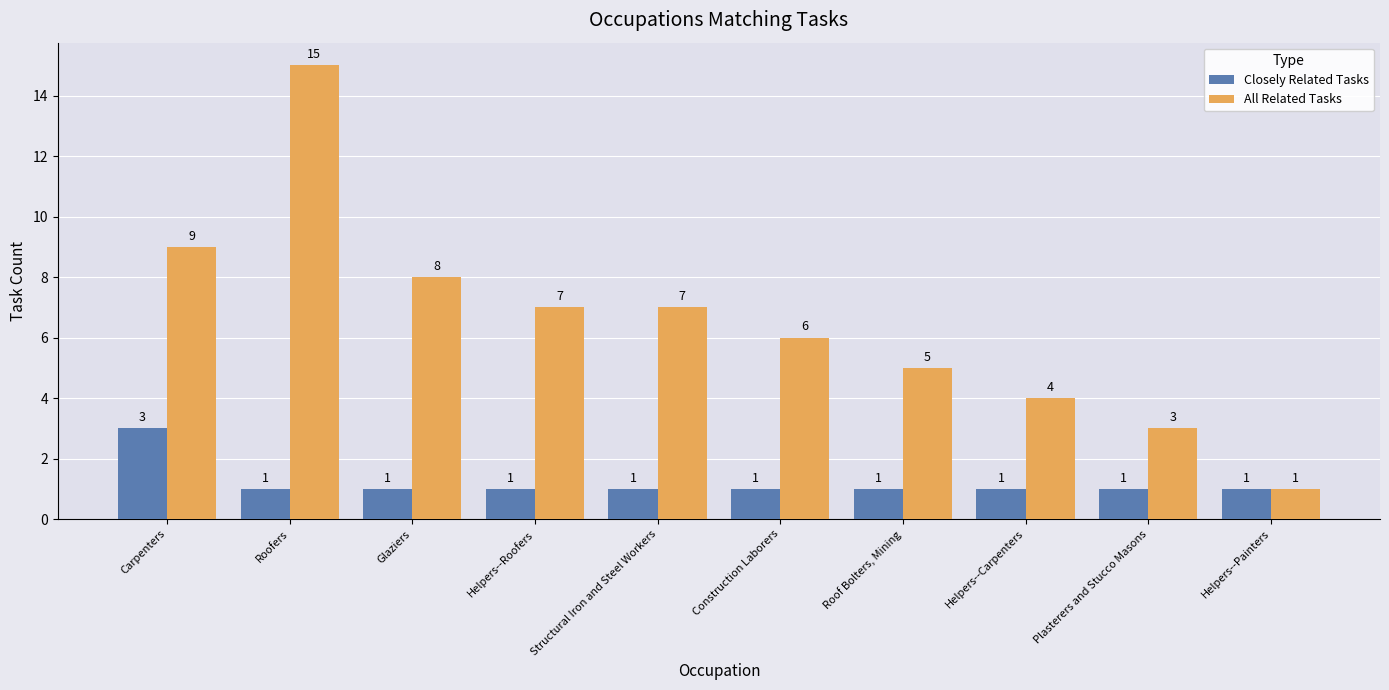

The value of All Related Tasks at Helpers--Painters is 1. True or false?

True